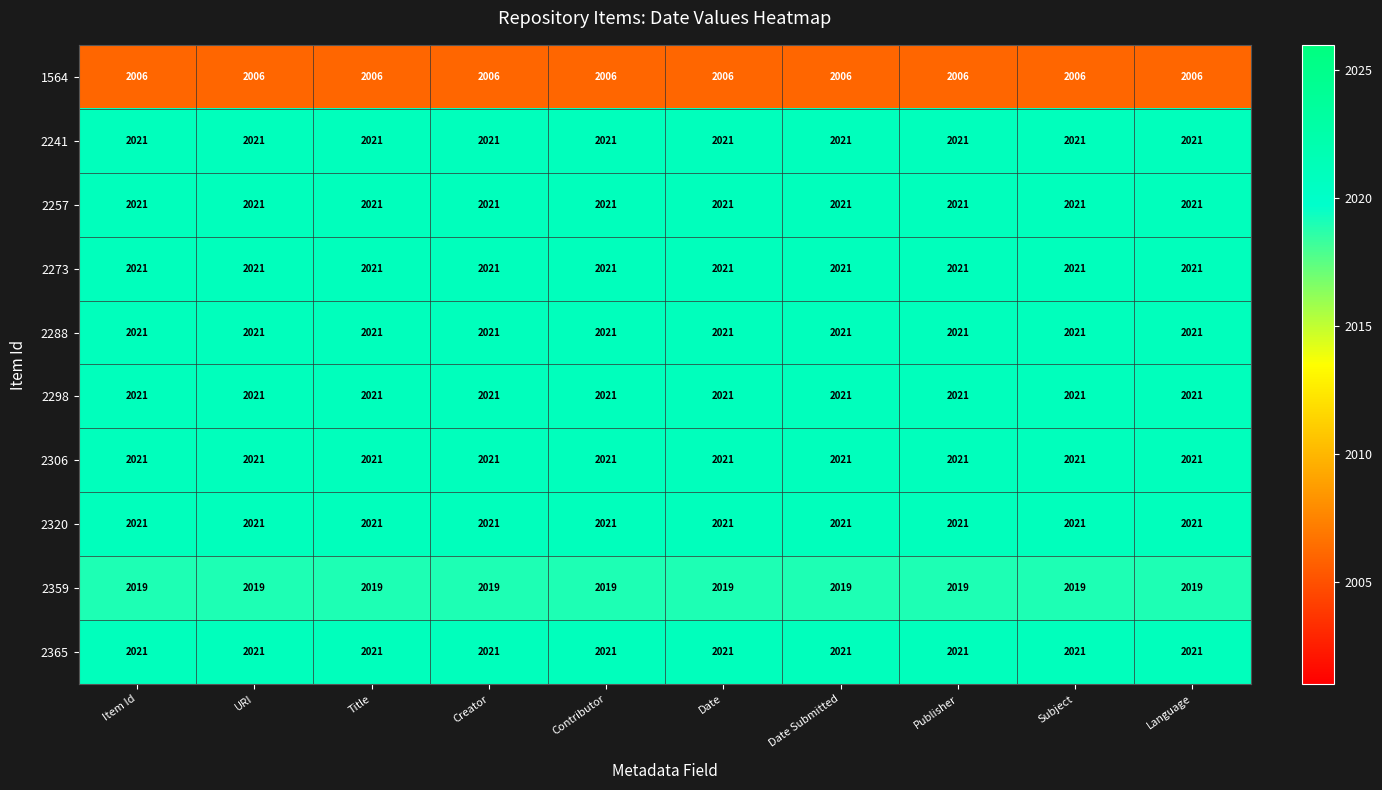

The value of 2365 at Title is 3203. True or false?

False